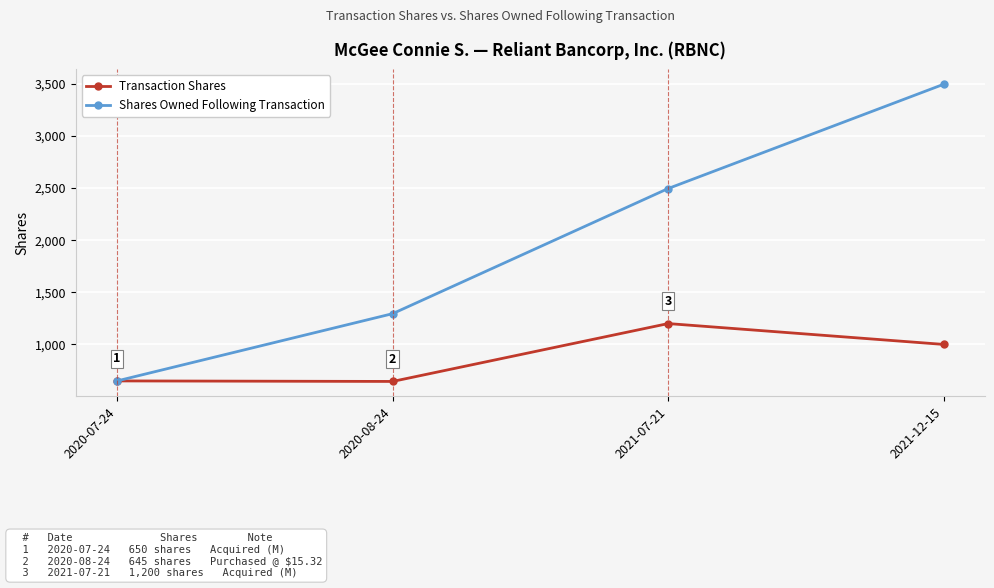

The Shares Owned Following Transaction series shows 2495 at 2021-07-21. True or false?

True